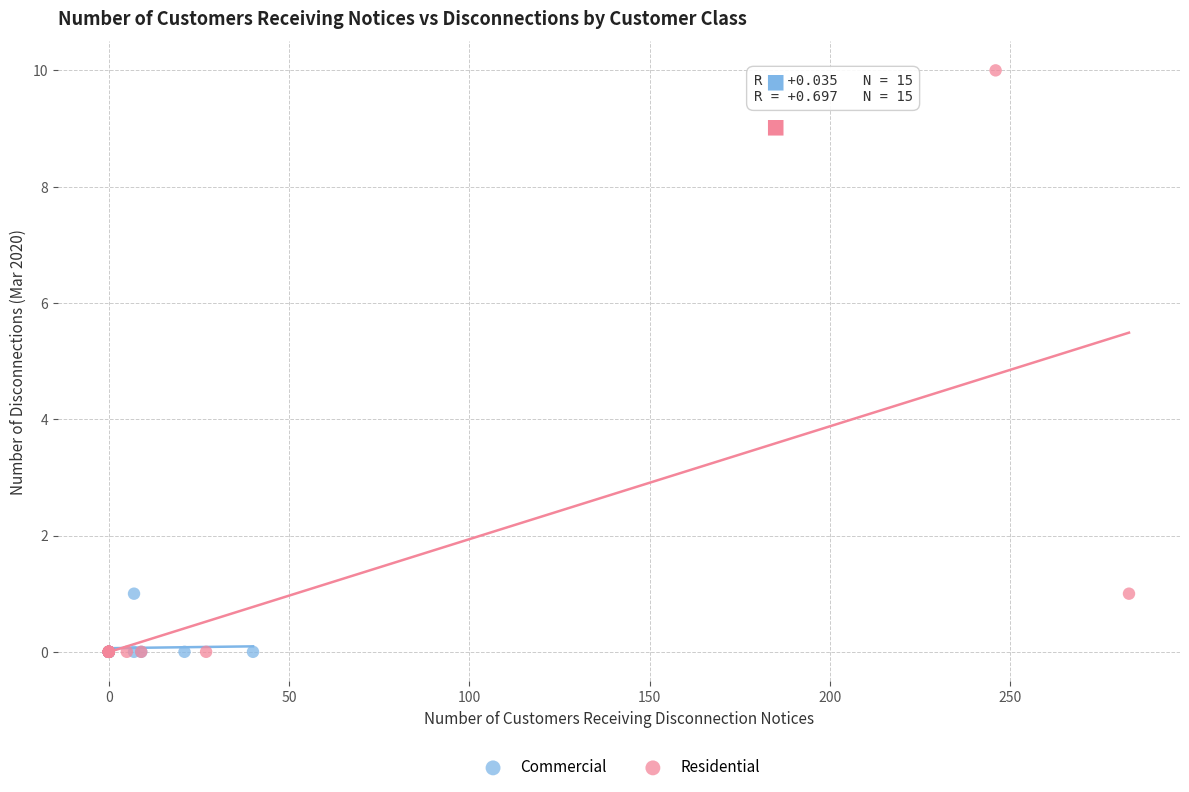

Which series has the largest Y range (max minus min)?

Residential